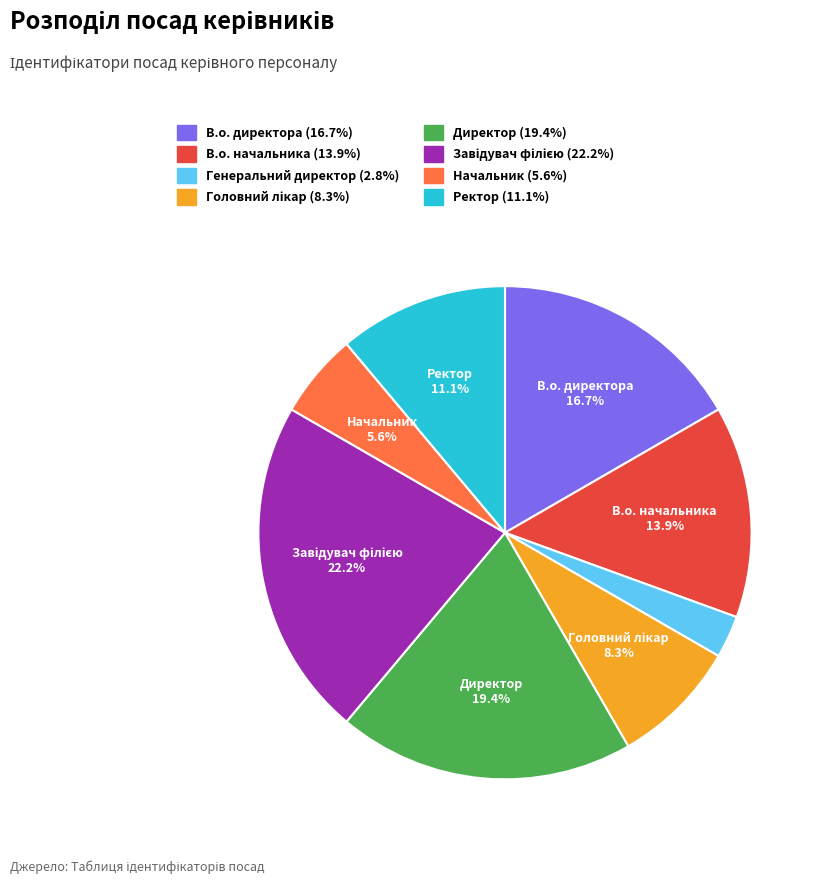

To the nearest percent, what is the difference between the largest and smallest slice percentages?

19%